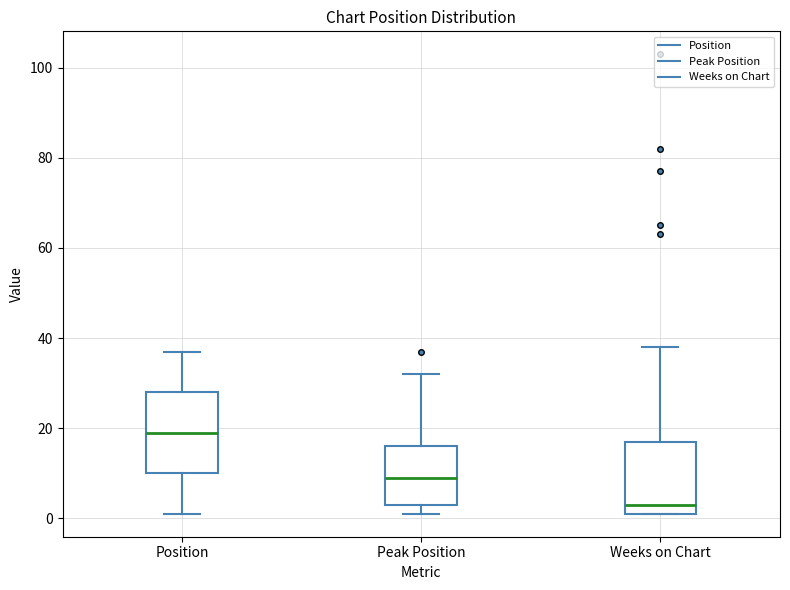

Where does the upper whisker of the box for Weeks on Chart end on the y-axis? The values are not printed on the chart, so give them approximately, as read against the axis.

38